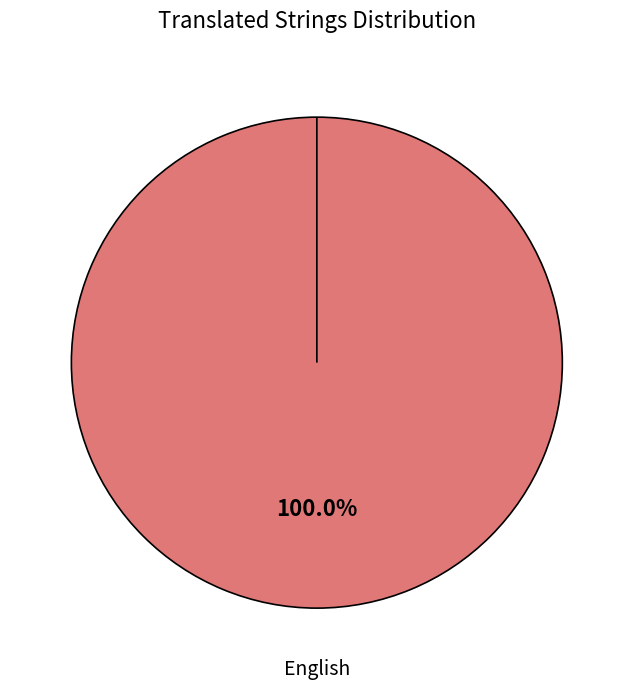

Which slice represents more than half of the pie?

English